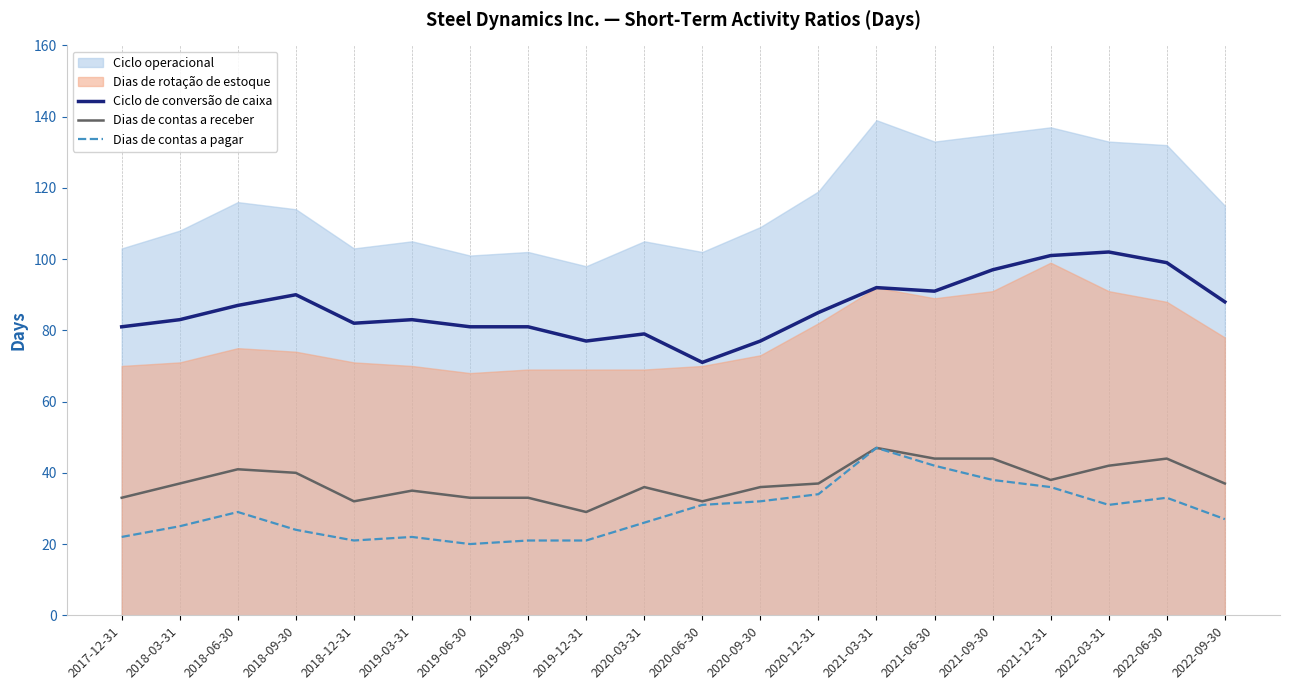

What is the smallest value displayed?

20